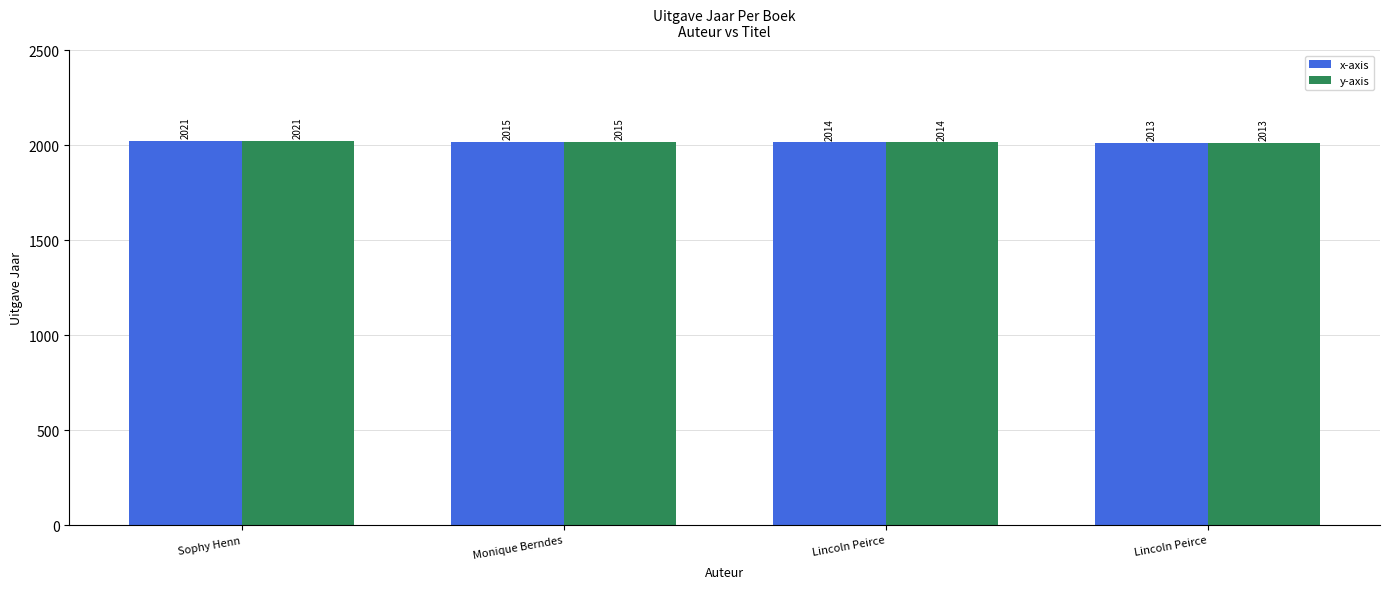

Which series changed the most between Sophy Henn and Lincoln Peirce?

x-axis